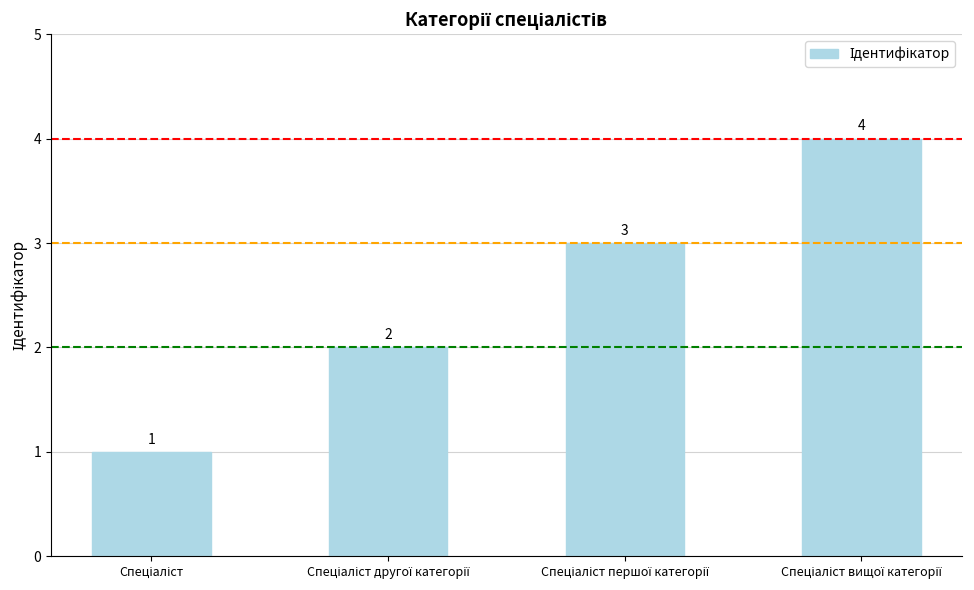

Count the values in the range 2 to 4.

3